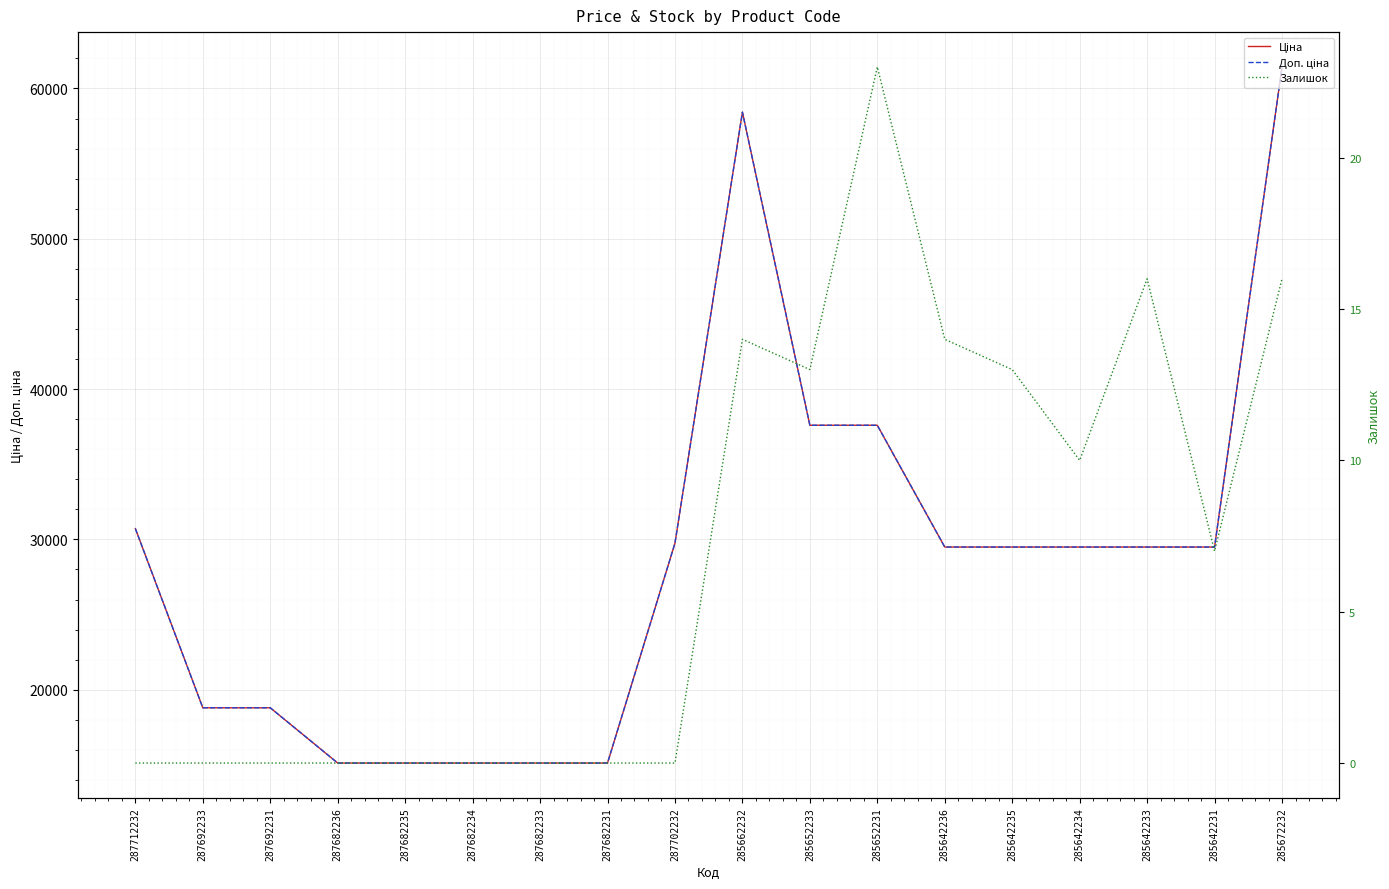

Is it true that Доп. ціна equals 15120.0 at 287682236?

True